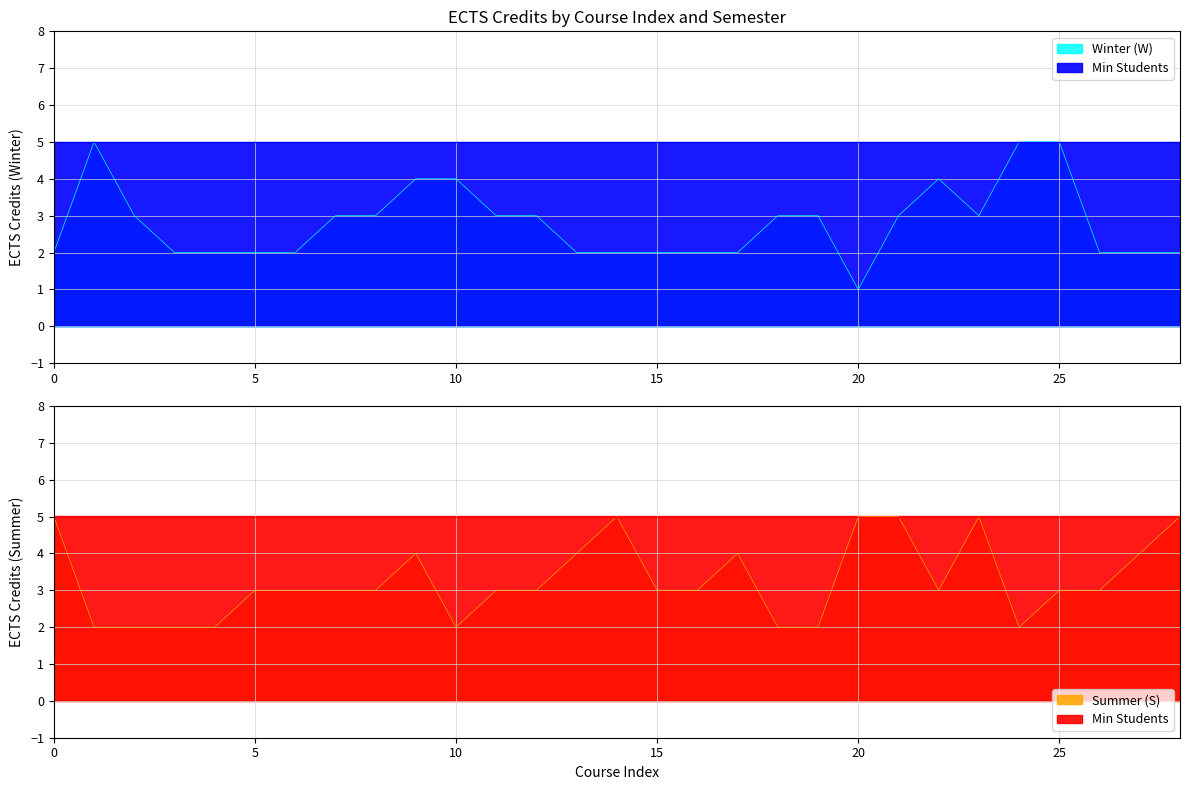

Is it true that Winter (W) equals 1 at 0?

False